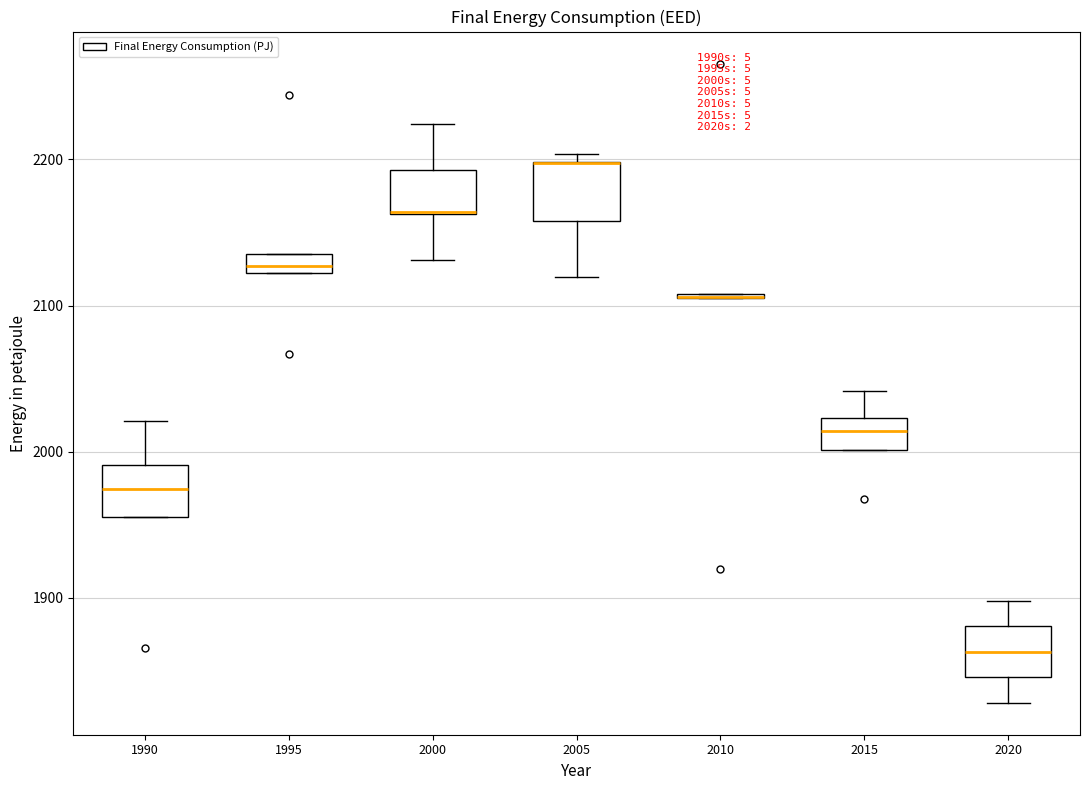

Where does the median line of the box at x = 1995 sit on the y-axis? The values are not printed on the chart, so give them approximately, as read against the axis.

2130